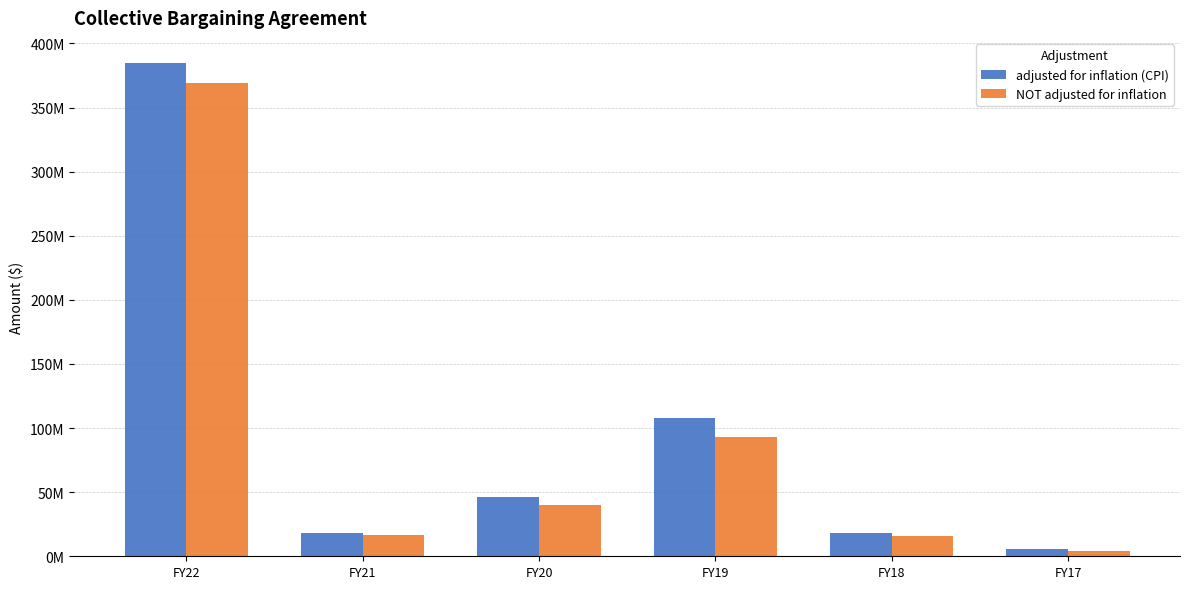

Which series has the largest total across all categories?

adjusted for inflation (CPI)